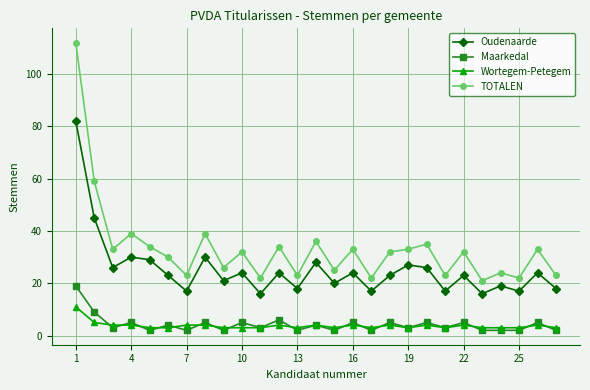

True or false: Wortegem-Petegem has more than 0 points higher than both neighbors.

True